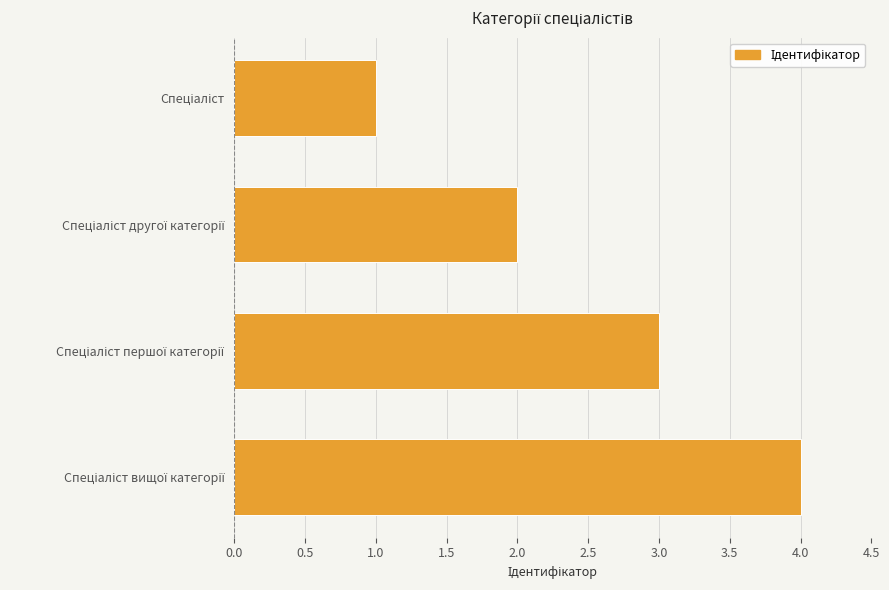

What is the sum of all values?

10